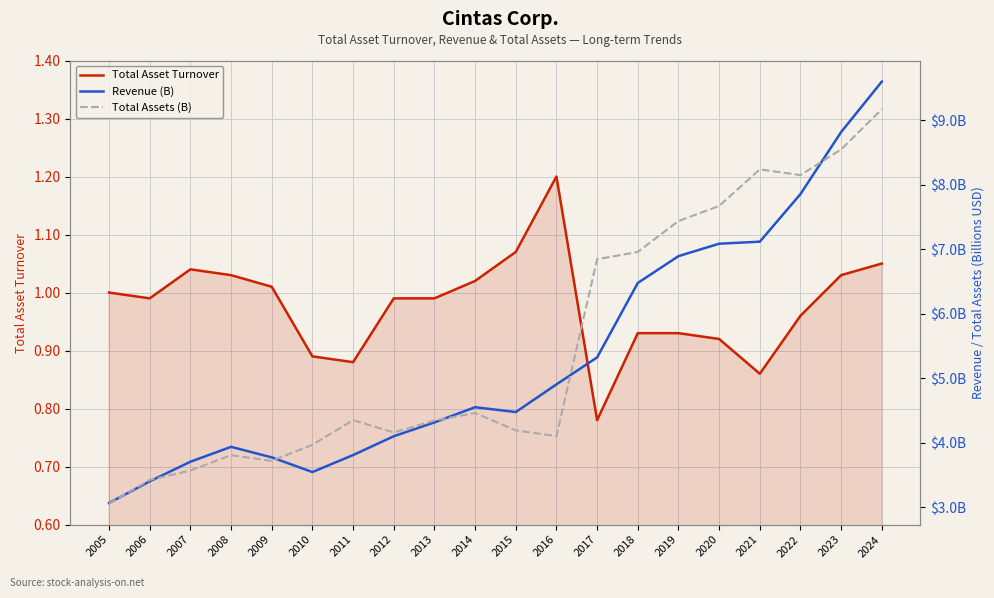

Which series has the largest total across all categories?

Total Assets (B)